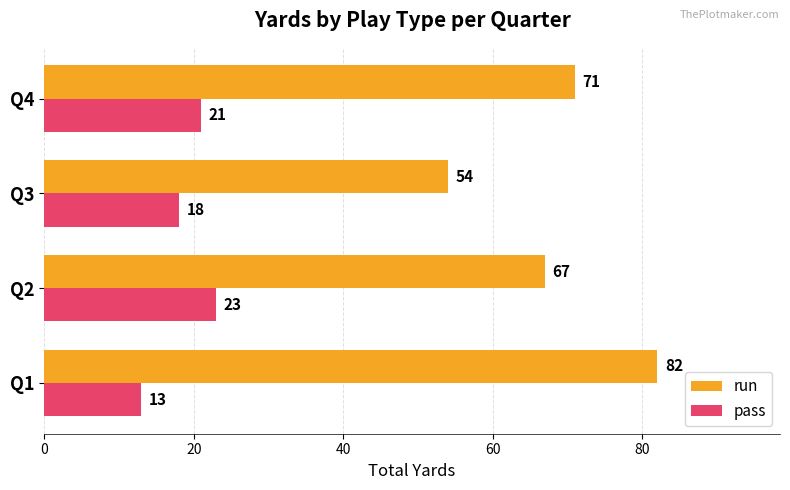

Between Q1 and Q4, which series saw the biggest shift?

run